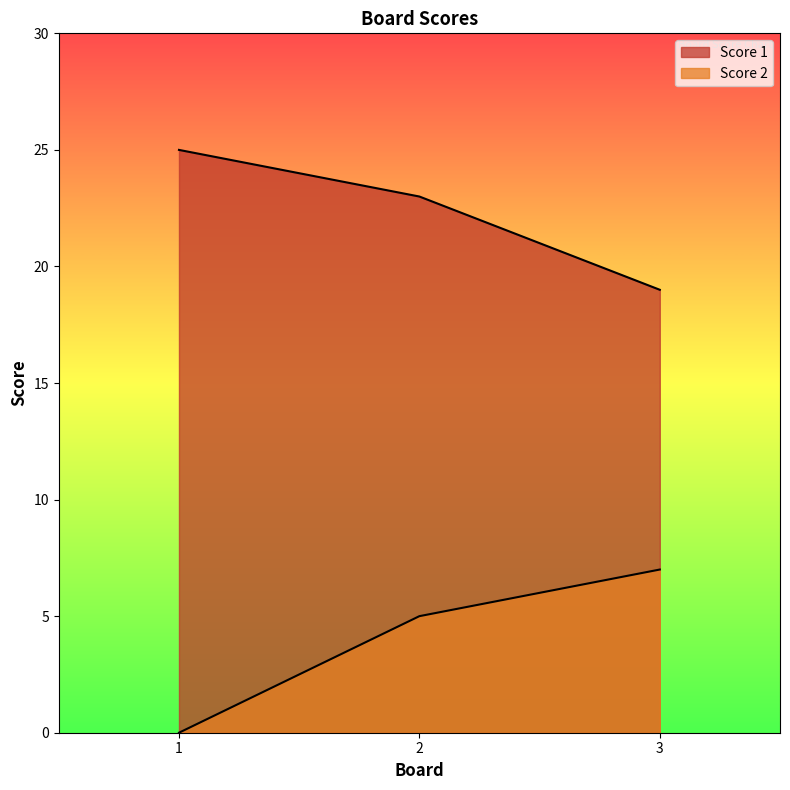

What is the total value across all series at 2?

28